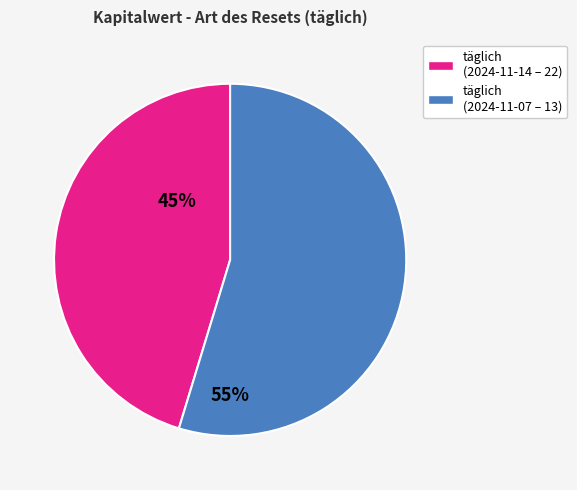

Does any single category account for the majority?

Yes